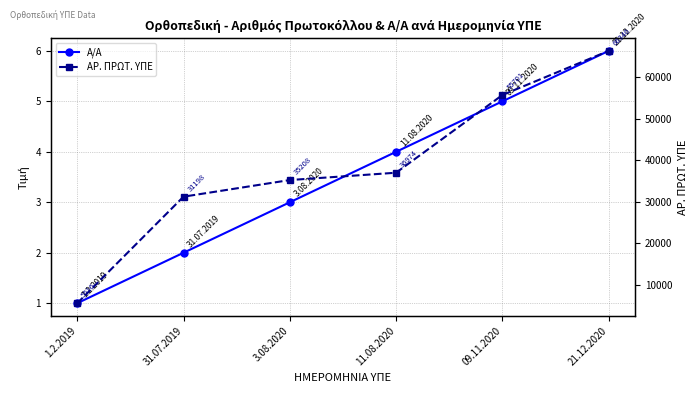

Which series has the largest total across all categories?

ΑΡ. ΠΡΩΤ. ΥΠΕ